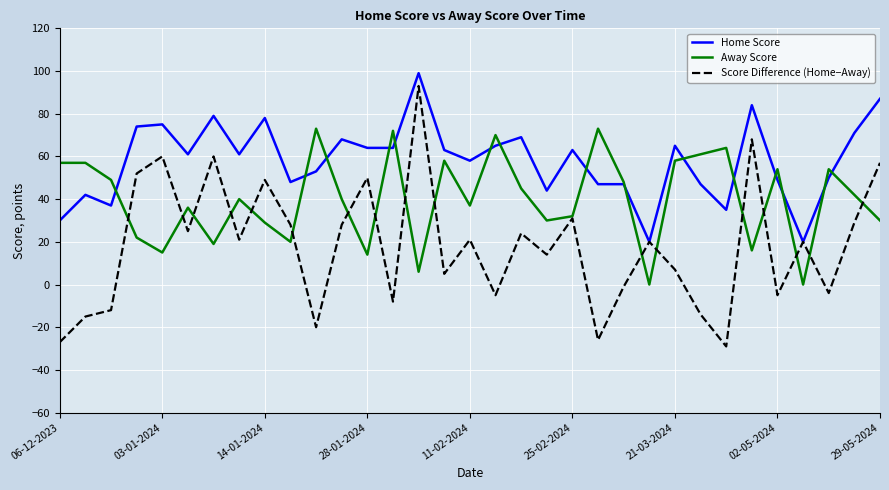

What is the smallest value displayed?

-29